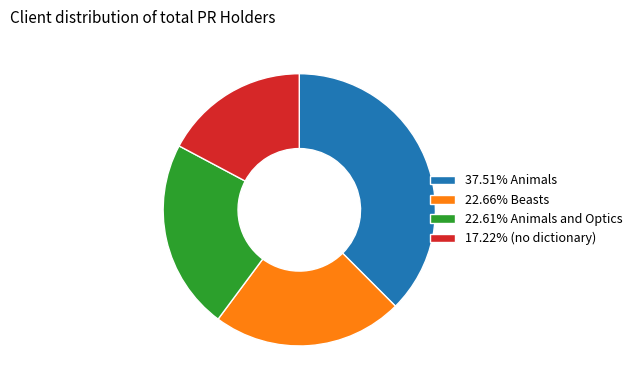

What is the ratio of the value at 22.61% Animals and Optics to the value at 17.22% (no dictionary)?

1.3